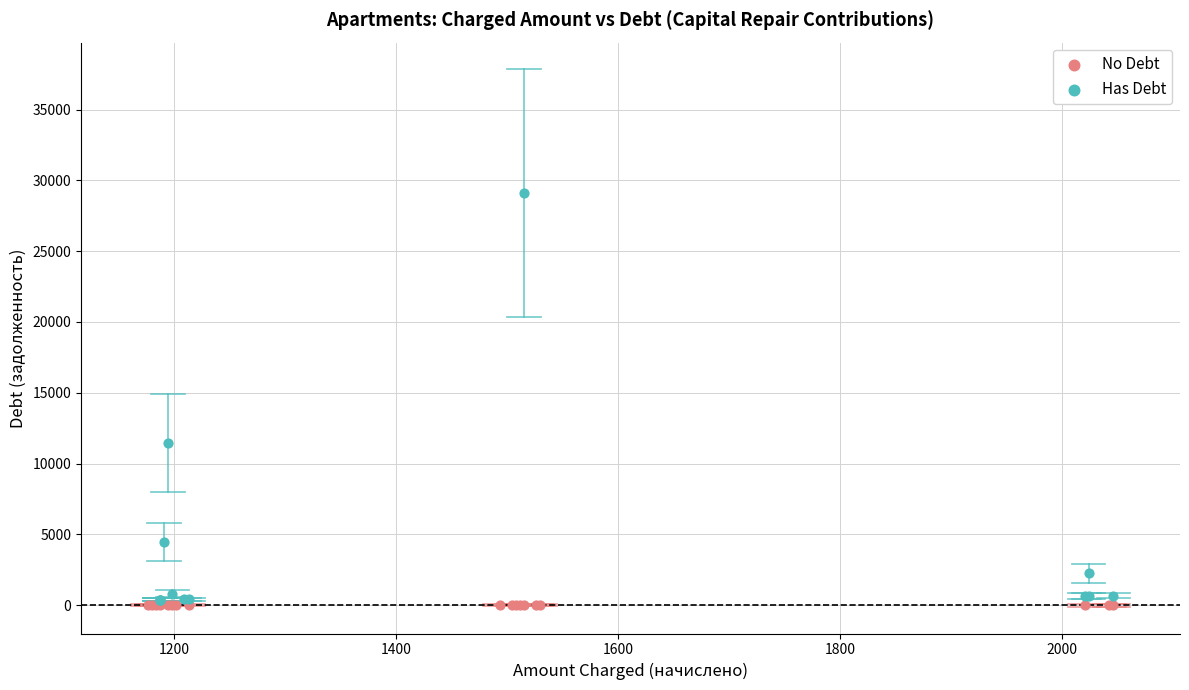

Which series reaches the maximum Y coordinate?

Has Debt